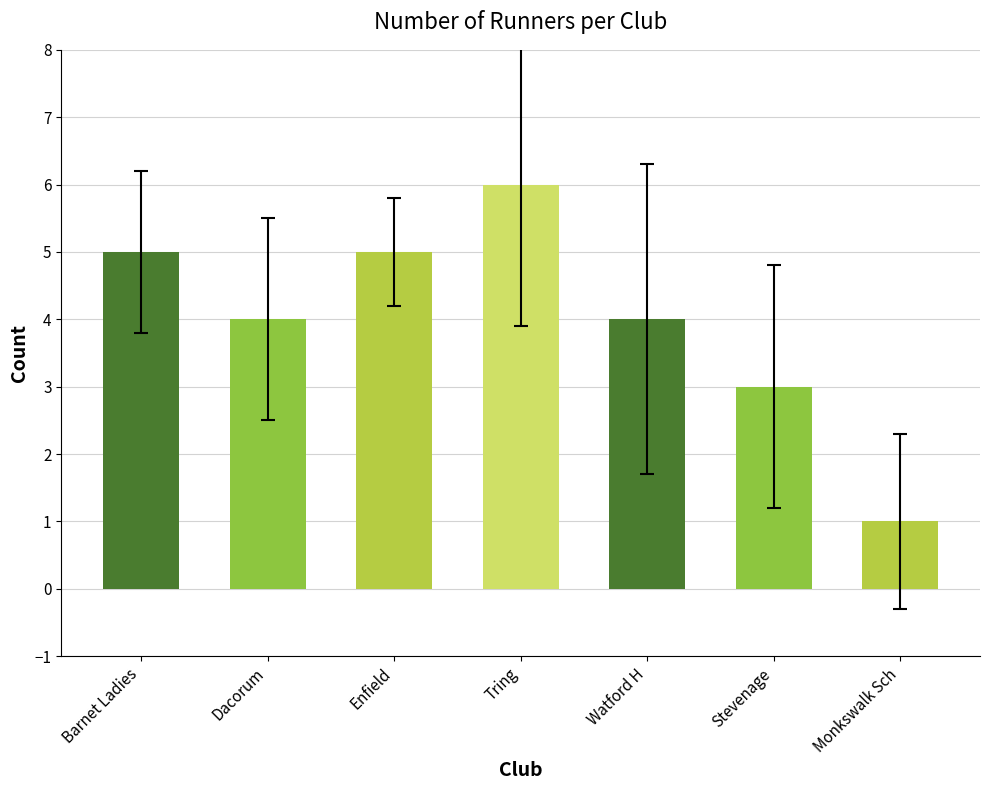

What is the difference between the values at Watford H and Stevenage?

1